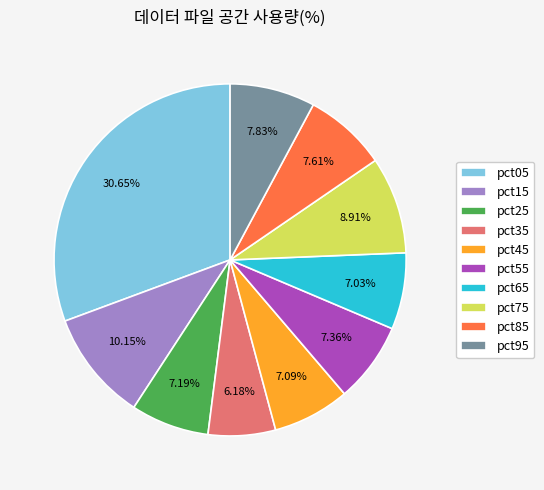

Combined, do pct95 and pct65 account for over 50%?

No